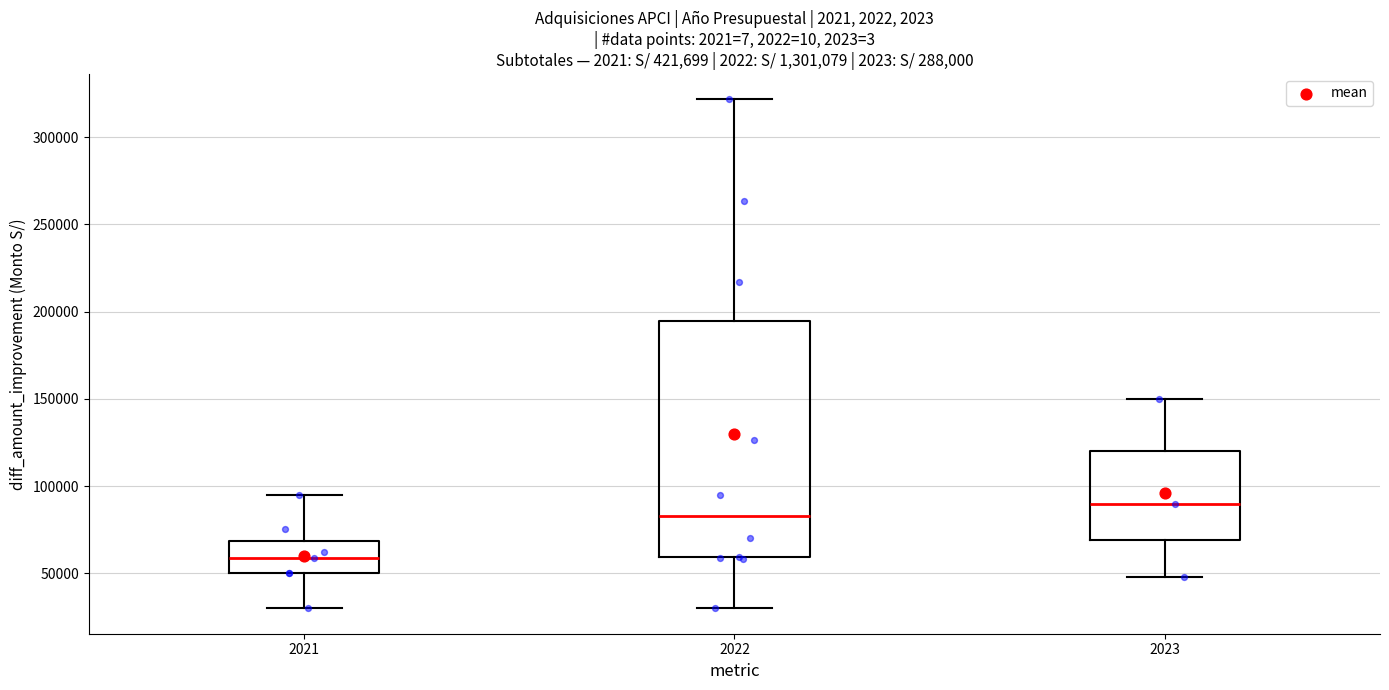

Reading left to right, read every box against the y-axis: the position of its median line, the range the box covers, and the ends of its whiskers. The values are not printed on the chart, so give them approximately, as read against the axis.

2021: median 60000, box 50000 to 70000, whiskers 30000 to 95000
2022: median 85000, box 60000 to 195000, whiskers 30000 to 320000
2023: median 90000, box 70000 to 120000, whiskers 50000 to 150000